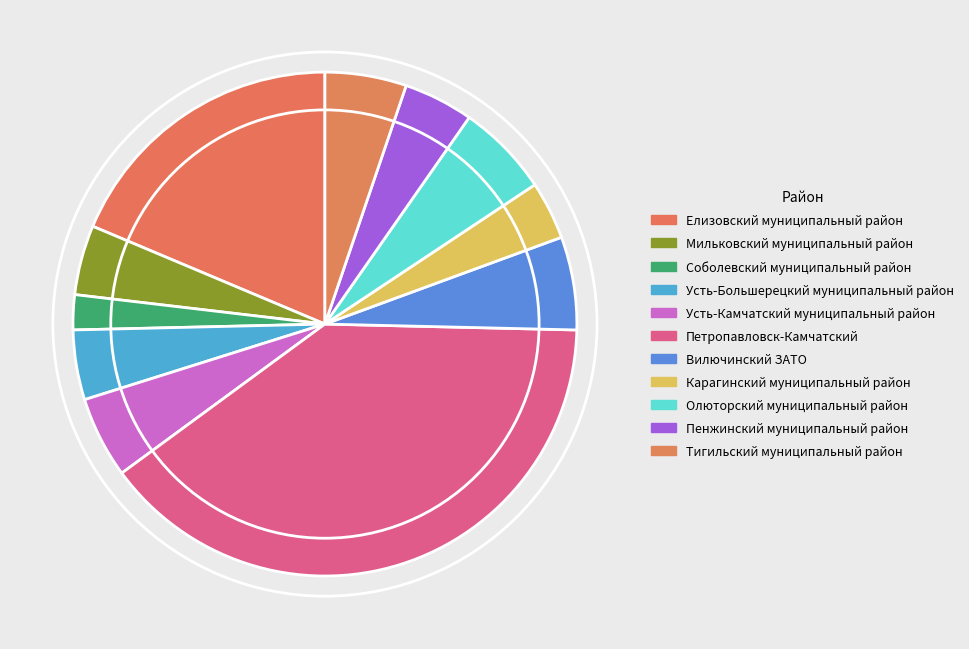

How many segments does this pie chart have?

11